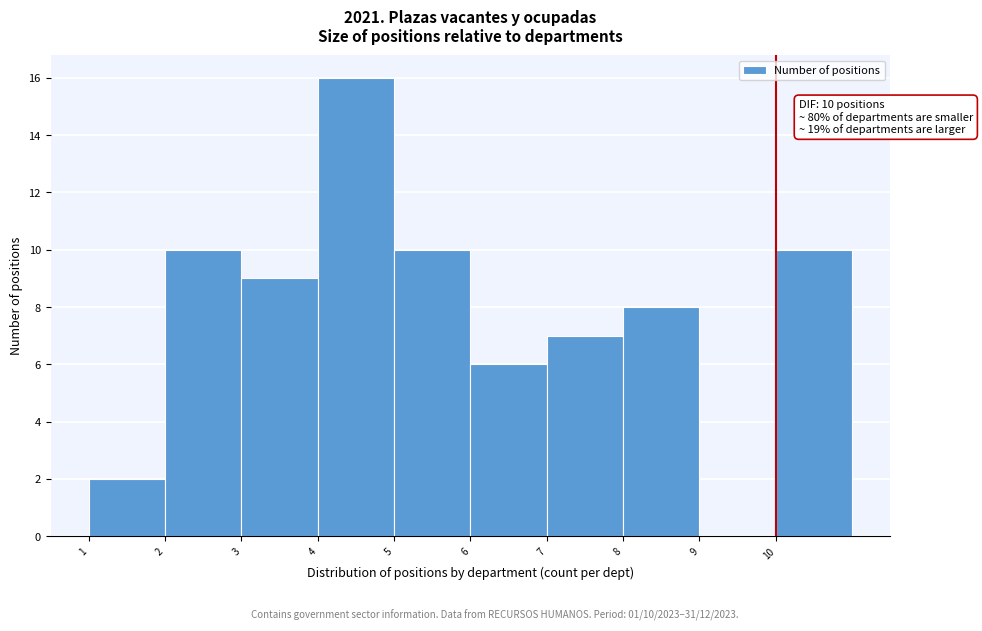

Which range on the x-axis has the tallest bar?

4 to 5